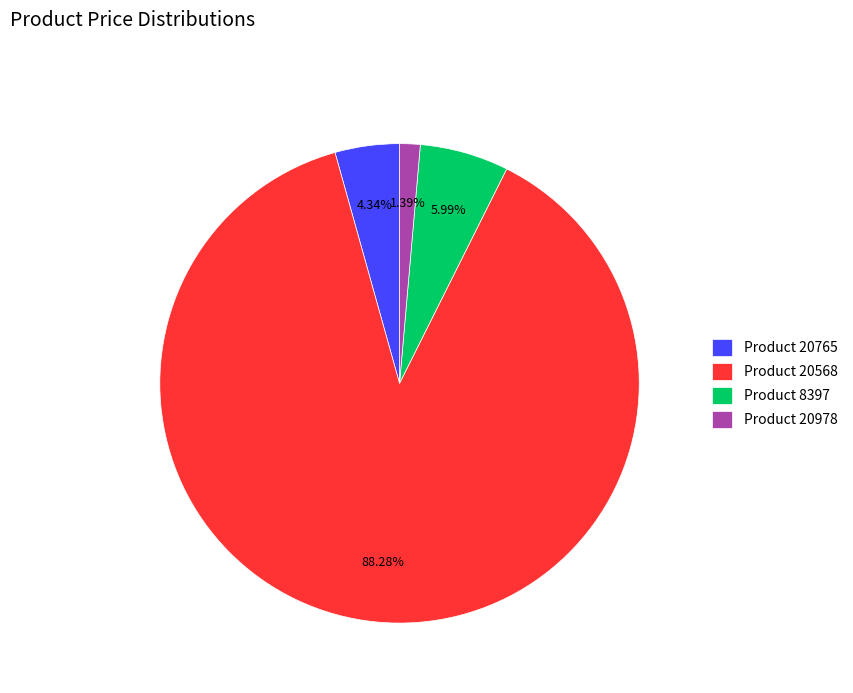

To the nearest percent, what is the difference between the largest and smallest slice percentages?

87%